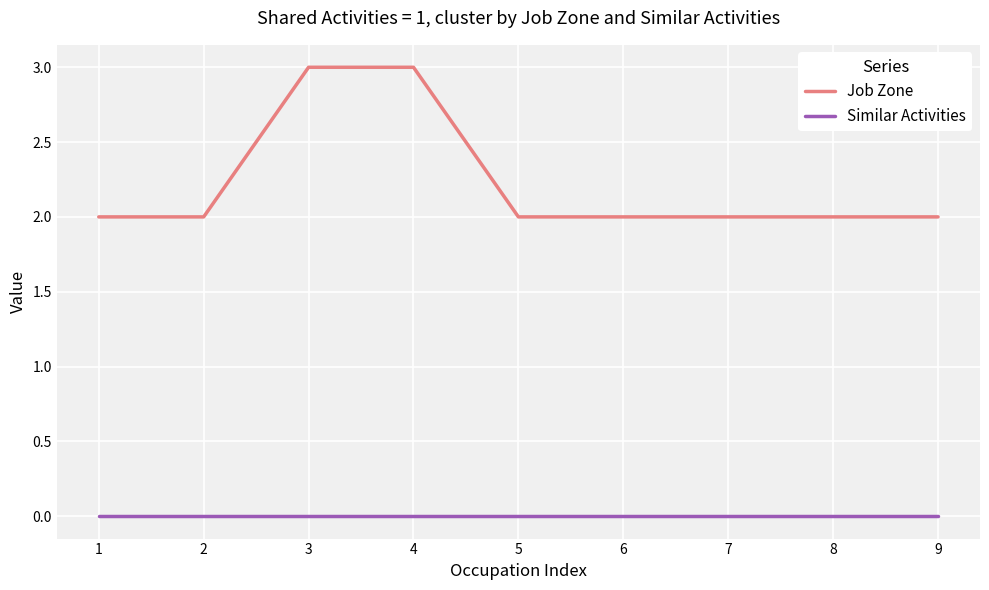

Rank the series by their average value, from highest to lowest.

Job Zone, Similar Activities